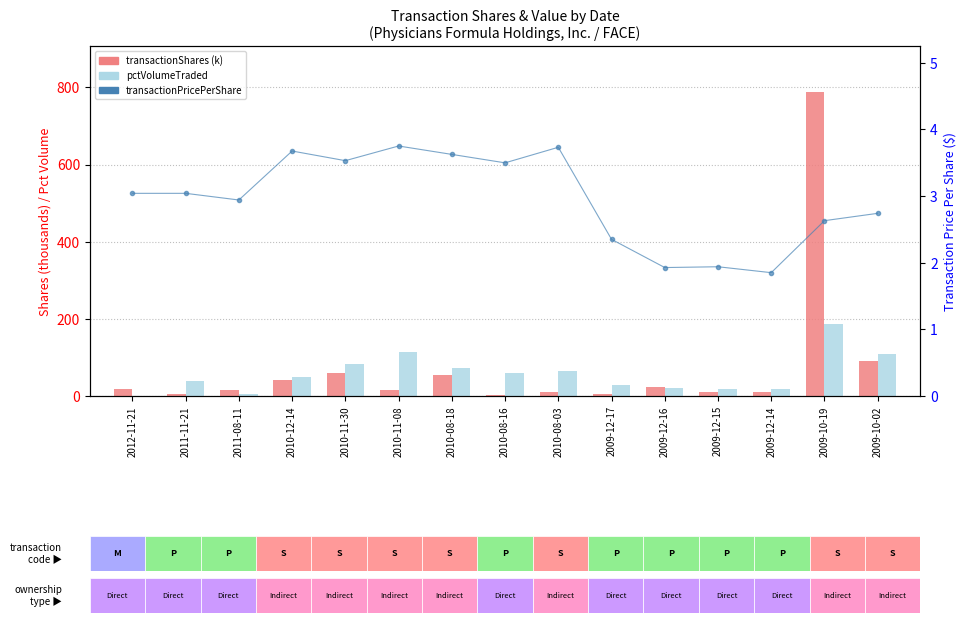

Where does the pctVolumeTraded series first go above 49?

2010-11-30